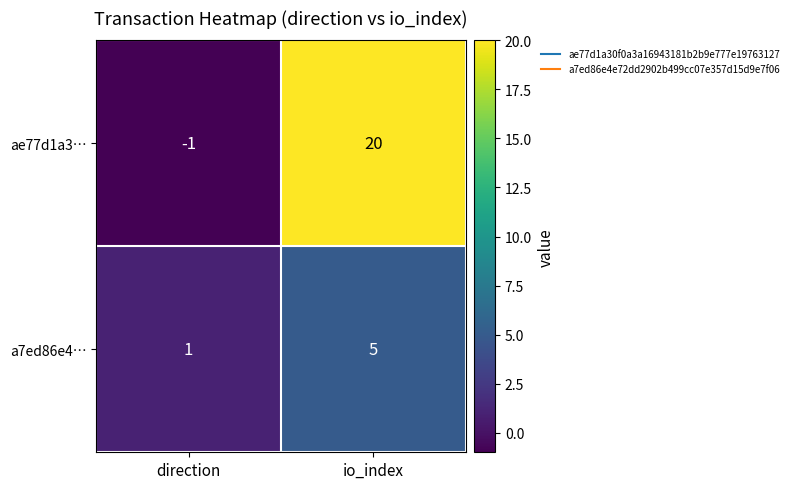

True or false: a7ed86e4… has a value of 3 at io_index.

False